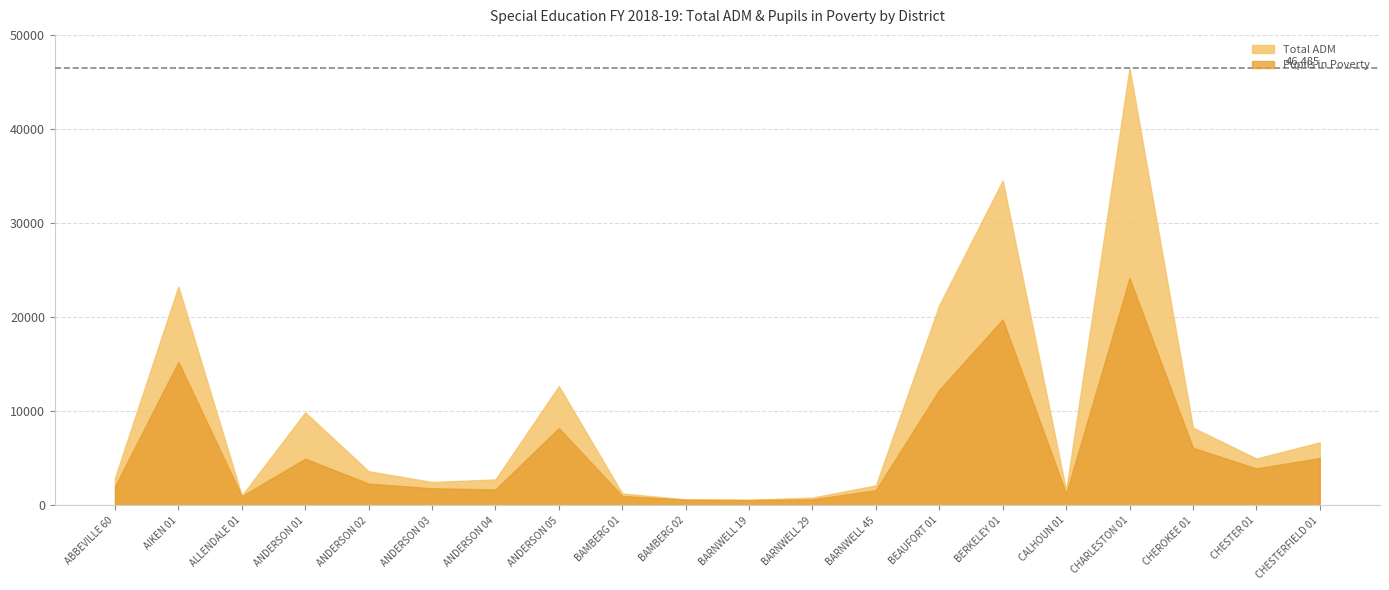

True or false: Total ADM and Pupils in Poverty cross at least once.

False